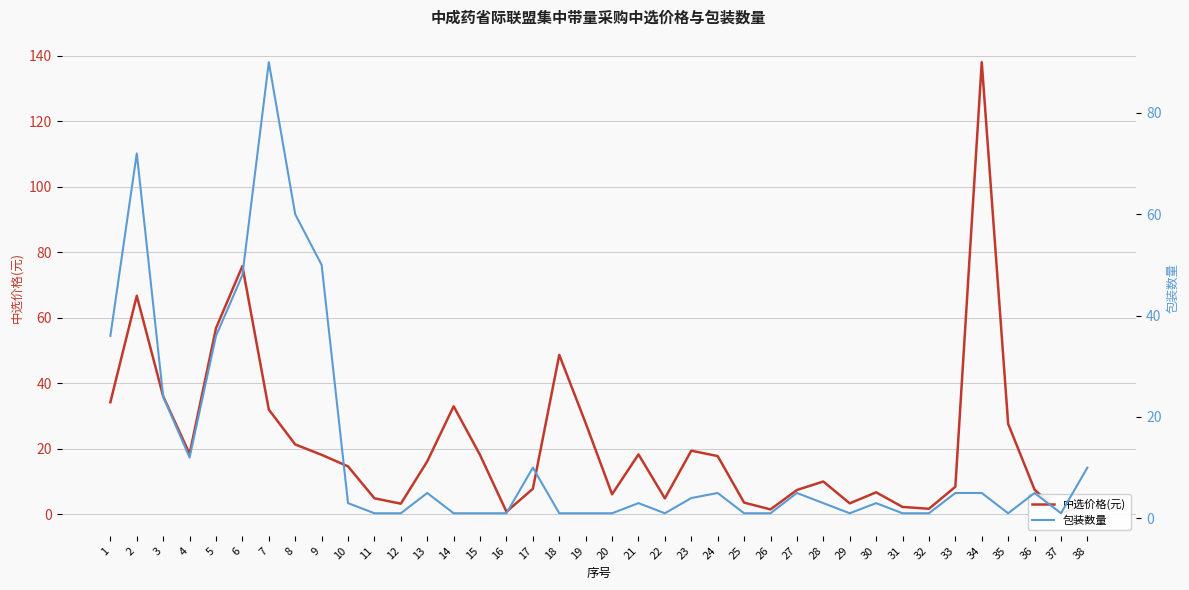

Which has a higher value, 30 or 29?

30